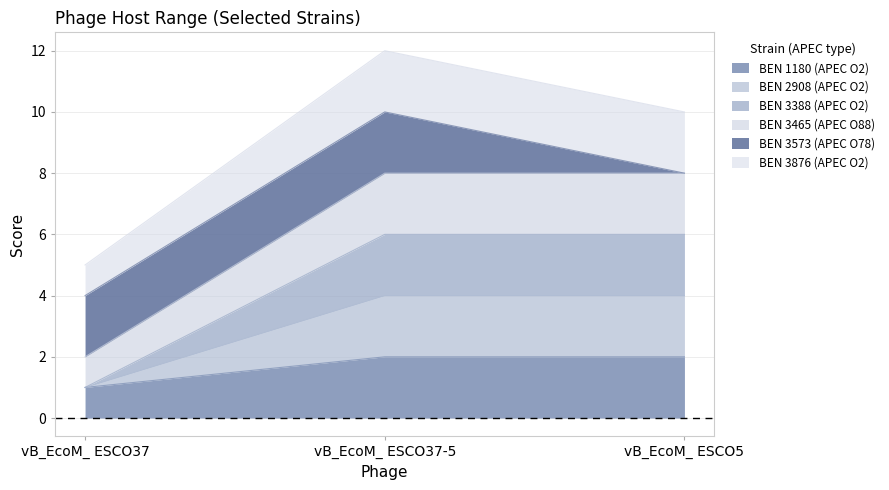

Which category has the highest value in the BEN 2908 (APEC O2) series?

vB_EcoM_ ESCO37-5